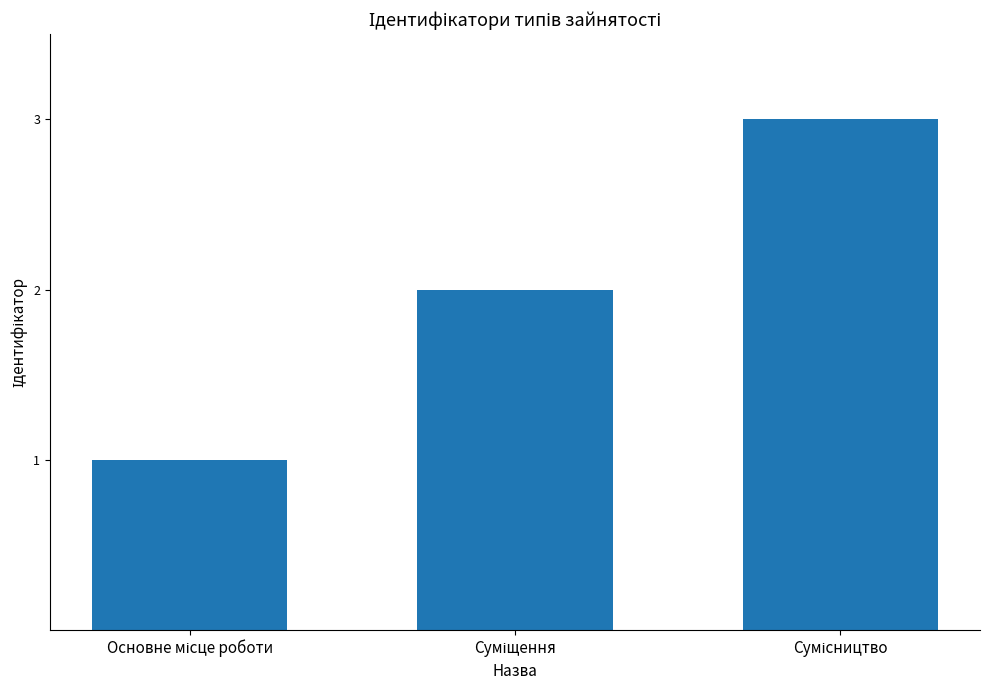

What is the value of the 2nd bar from the left?

2